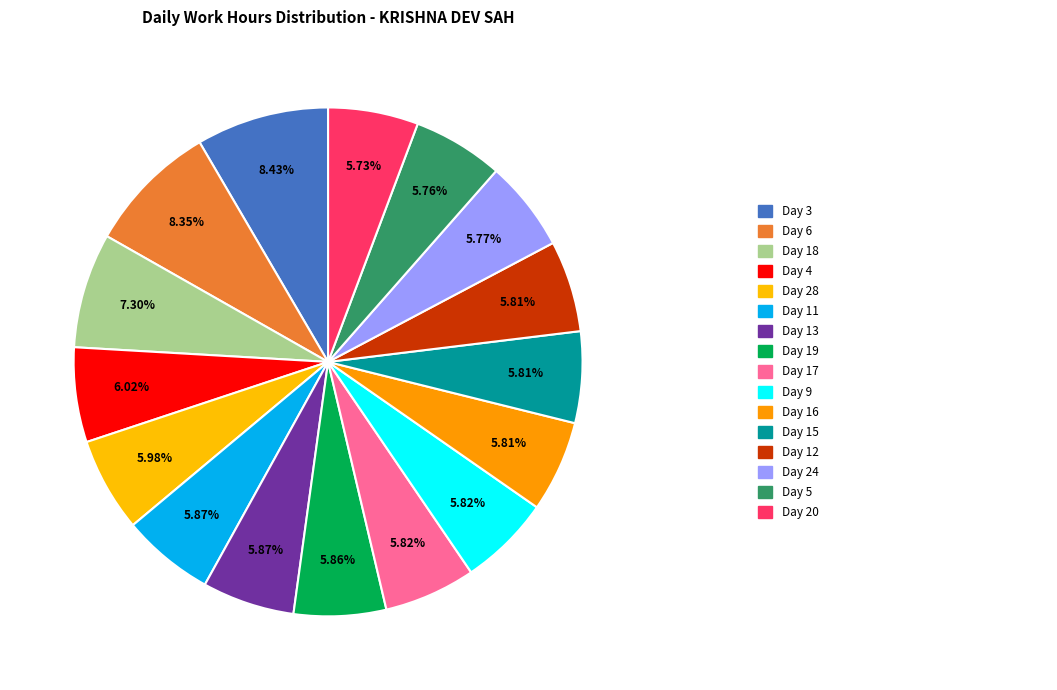

How many slices are in this pie chart?

16